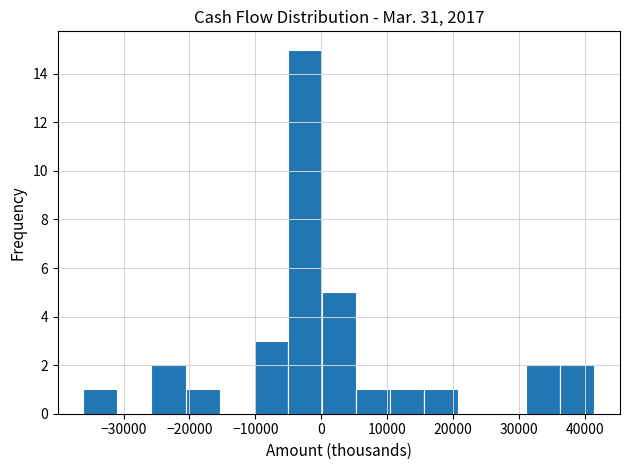

What is the height of the bar covering 36000 to 41000 on the x-axis? Neither the bar edges nor the heights are printed on the chart, so give them approximately, as read against the axes.

2